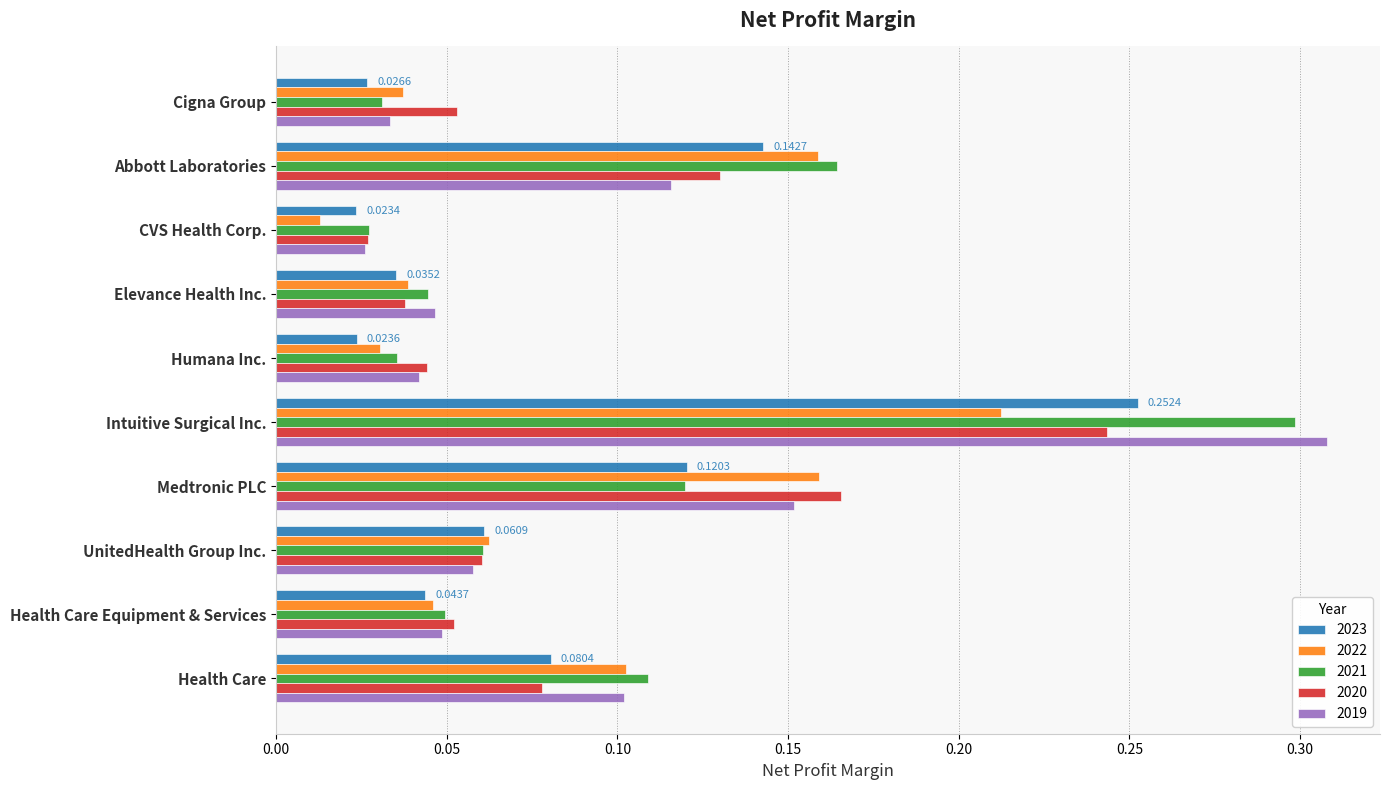

At which label does 2019 reach its peak?

Intuitive Surgical Inc.